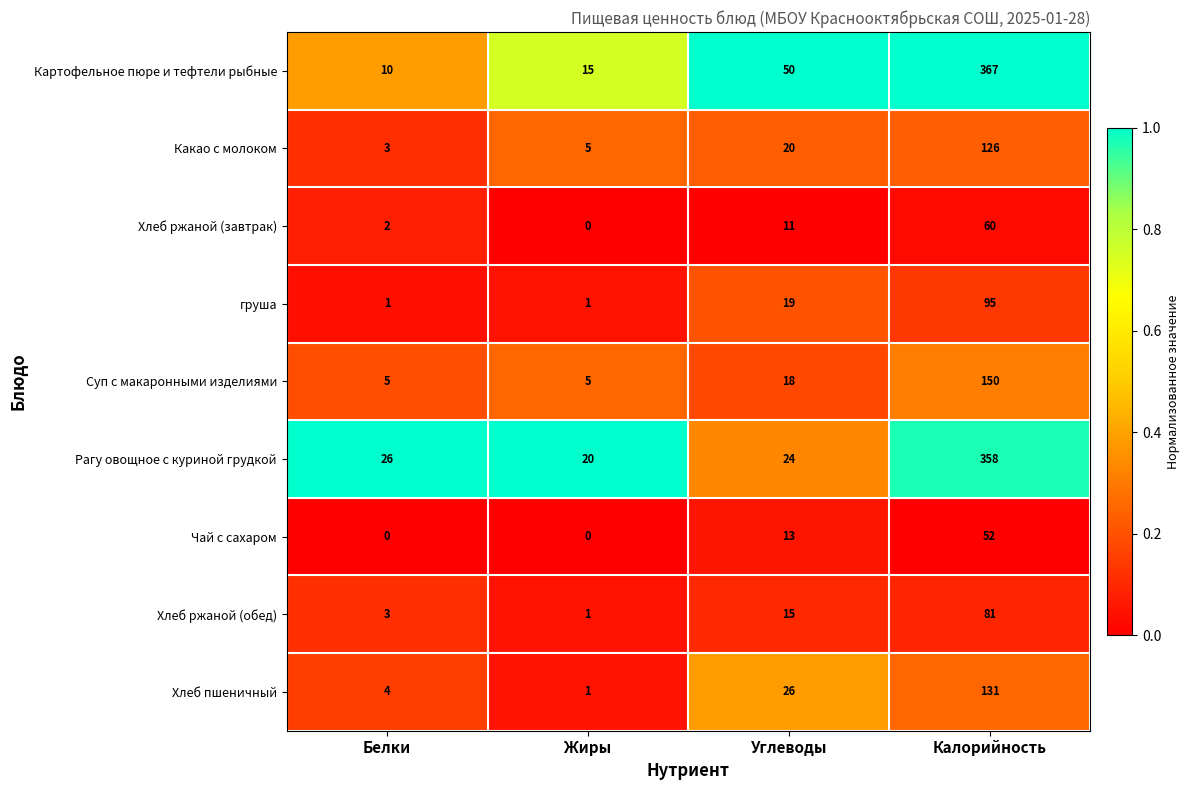

Which series changed the most between Жиры and Углеводы?

Картофельное пюре и тефтели рыбные